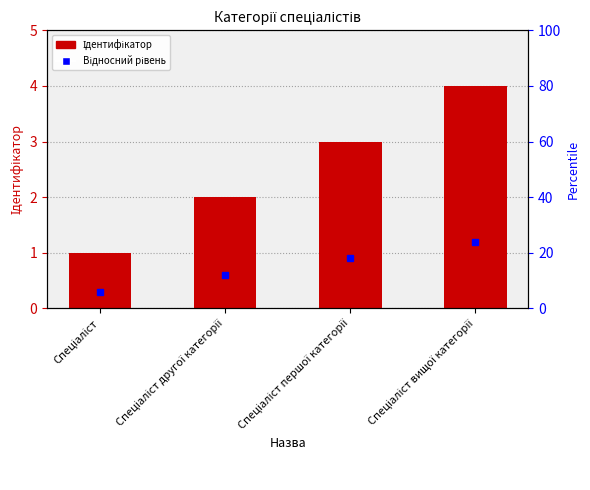

True or false: the data shows 3 at Спеціаліст другої категорії.

False